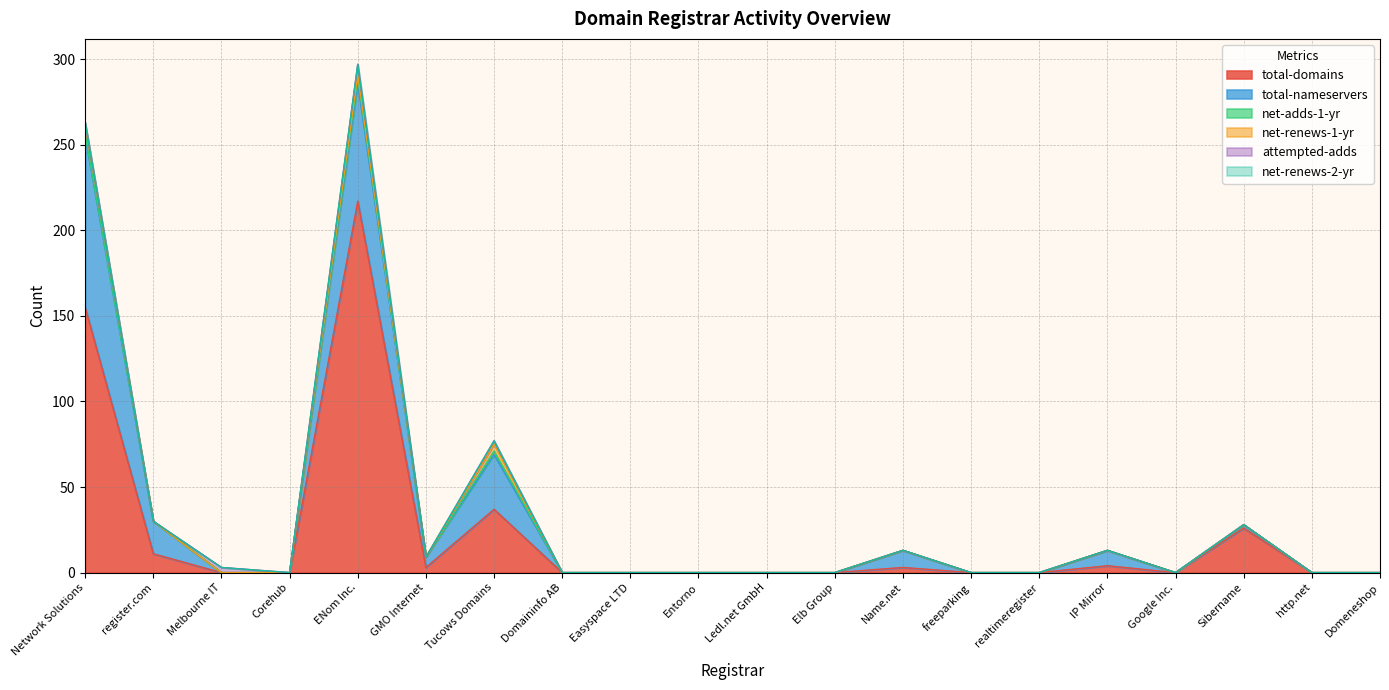

The net-adds-1-yr series shows 0 at Sibername. True or false?

True